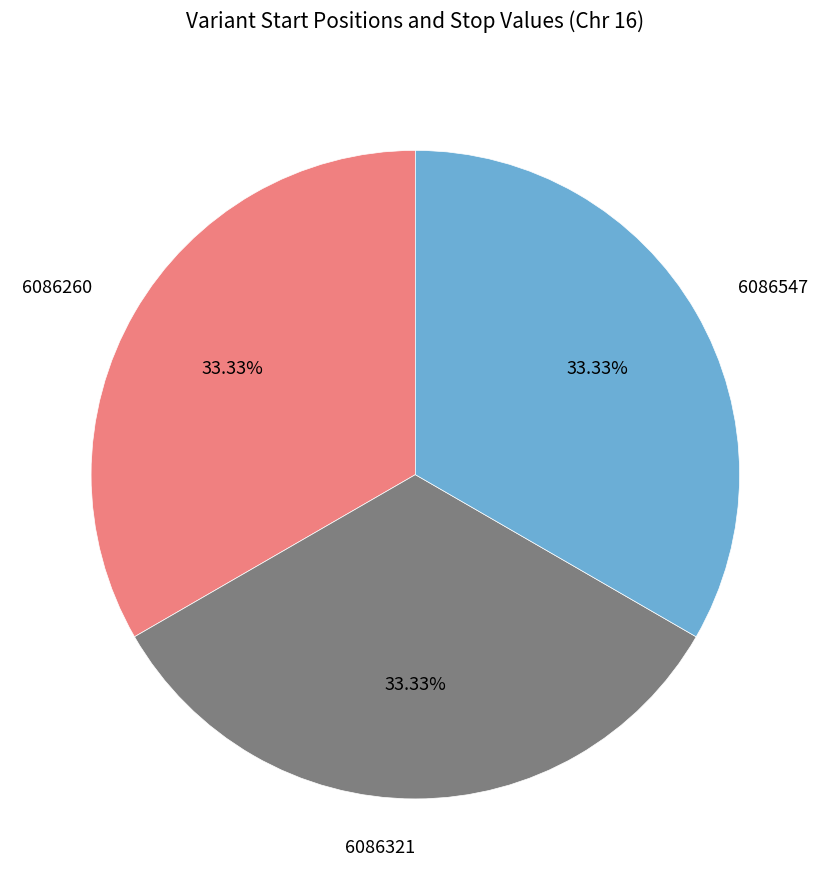

Is there a majority slice in this chart?

No